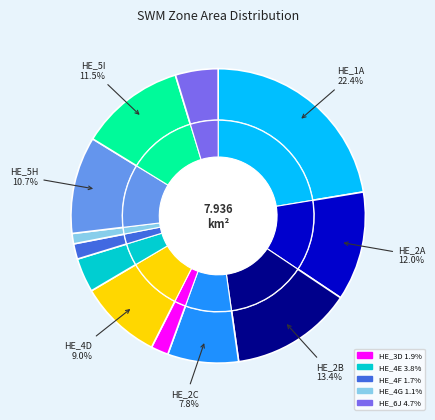

Which category has the biggest portion of the pie?

HE_1A